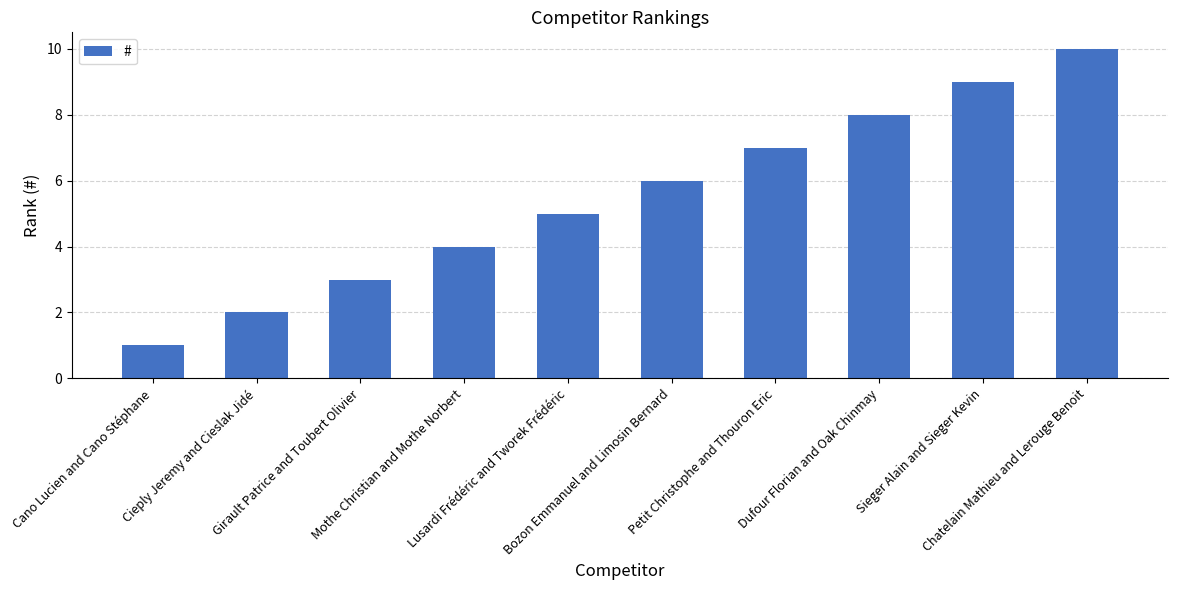

Reading left to right, transcribe all the data shown in this chart.

1	2	3	4	5	6	7	8	9	10